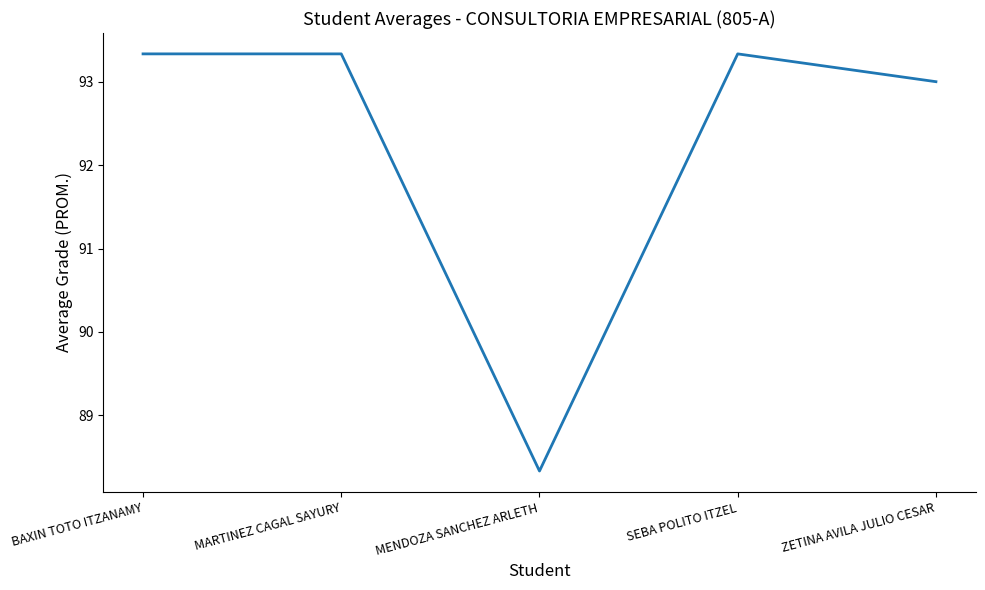

Between MARTINEZ CAGAL SAYURY and ZETINA AVILA JULIO CESAR, which is larger?

MARTINEZ CAGAL SAYURY